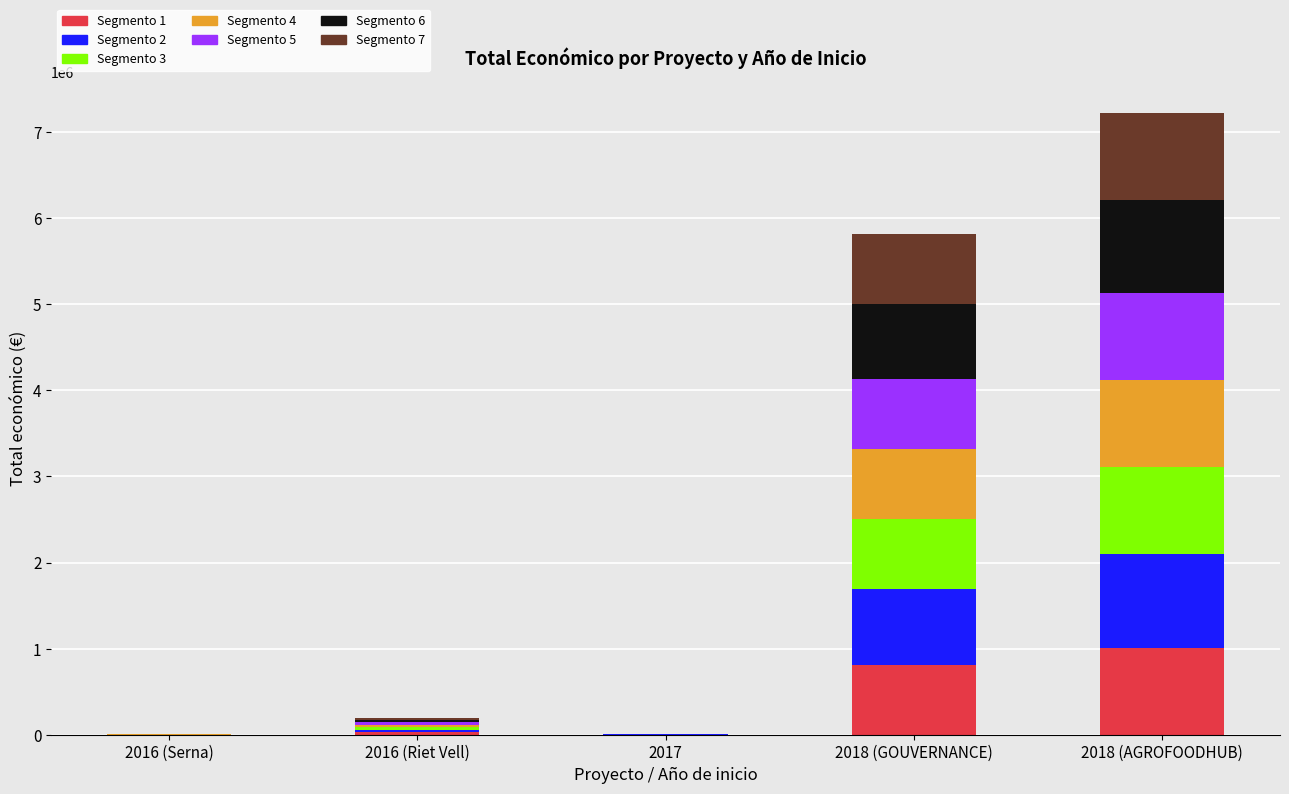

What is the maximum value for Segmento 1?

1011194.5